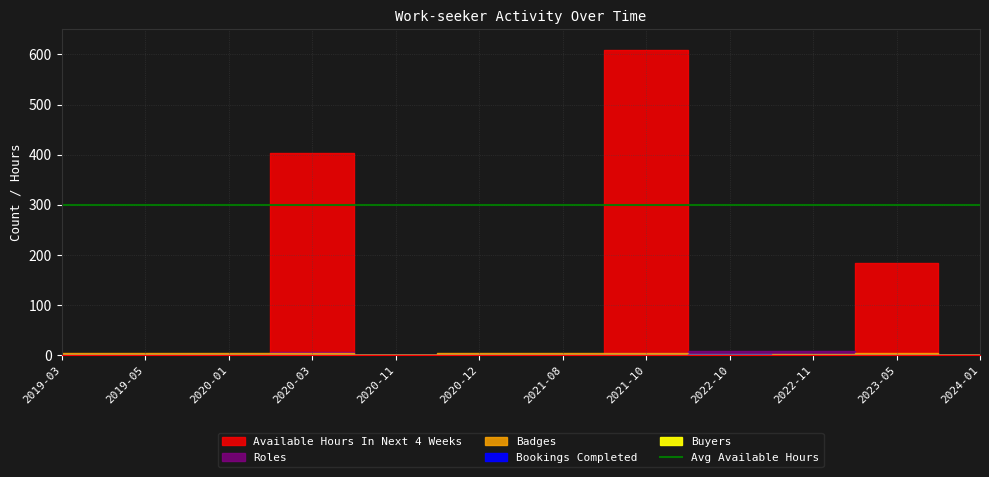

After their last crossing, which series has the higher values: Roles or Available Hours In Next 4 Weeks?

Roles